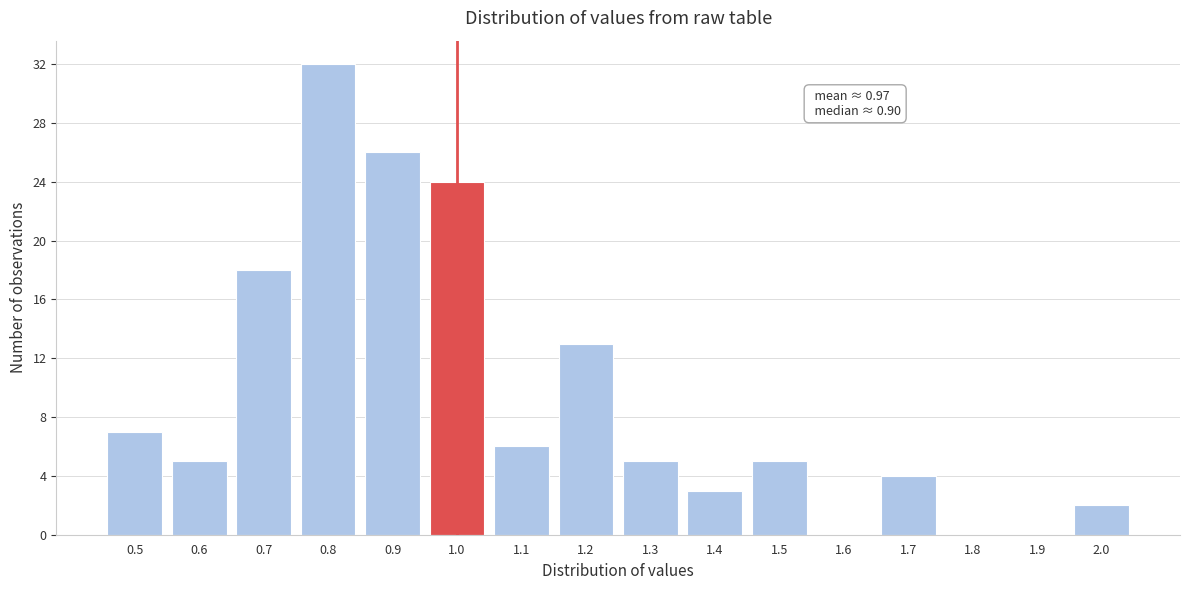

Reading right to left, extract all data points from this chart.

2.0=2	1.9=0	1.8=0	1.7=4	1.6=0	1.5=5	1.4=3	1.3=5	1.2=13	1.1=6	1.0=24	0.9=26	0.8=32	0.7=18	0.6=5	0.5=7